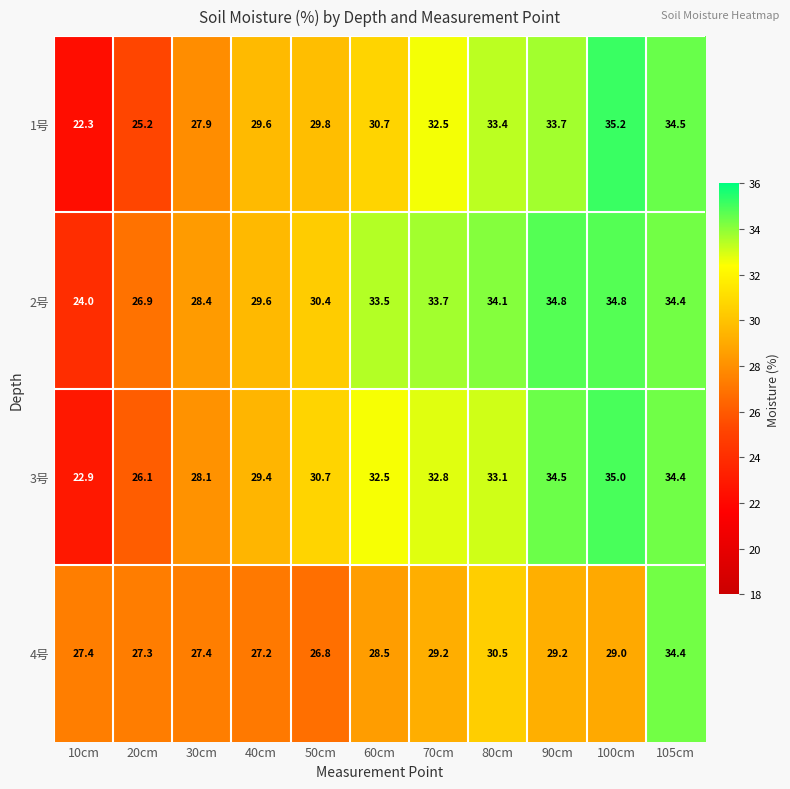

What is the difference between the maximum and minimum values in the 3号 series?

12.1